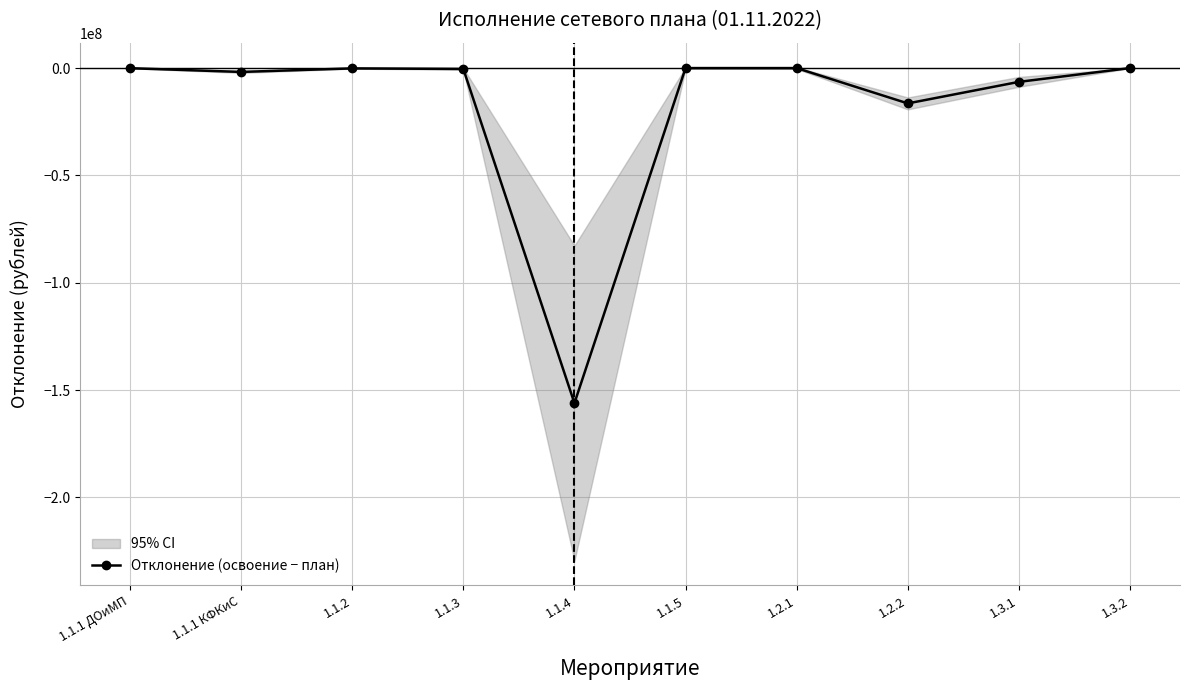

Where is the data nearest to the value -78051629?

1.2.2